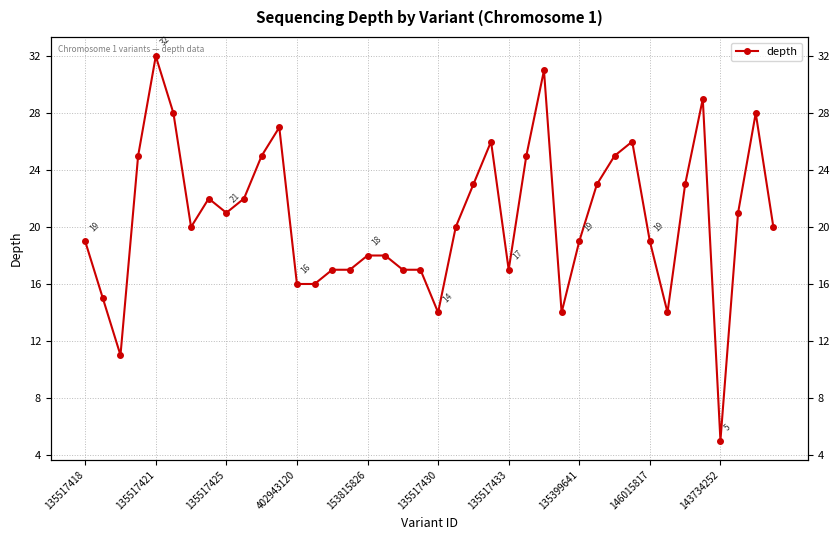

What is the change in value from 16 to 31?

+8